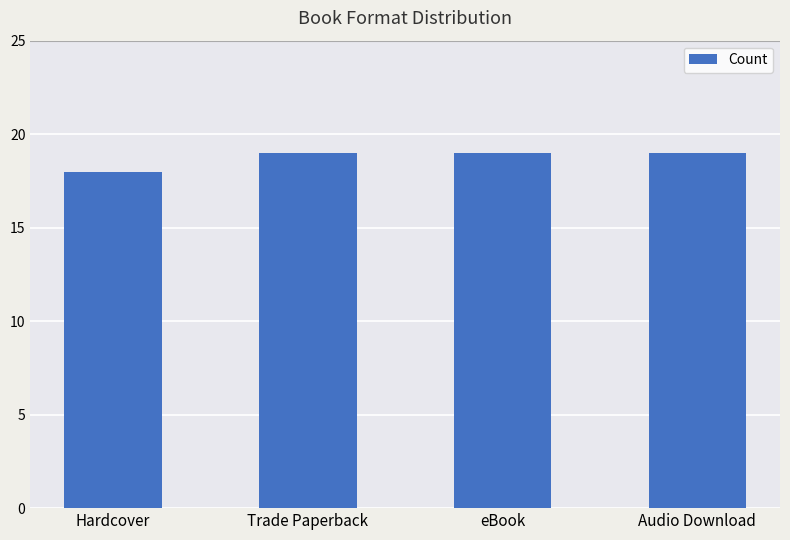

What is the average value?

19